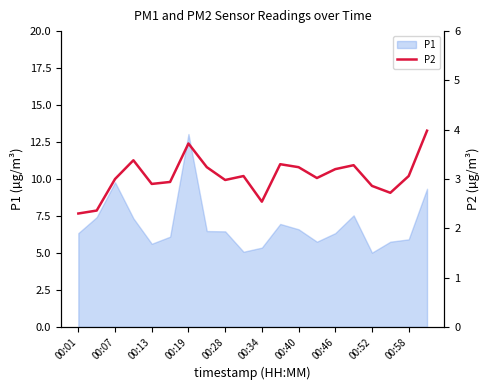

Count the number of values greater than 3.

11